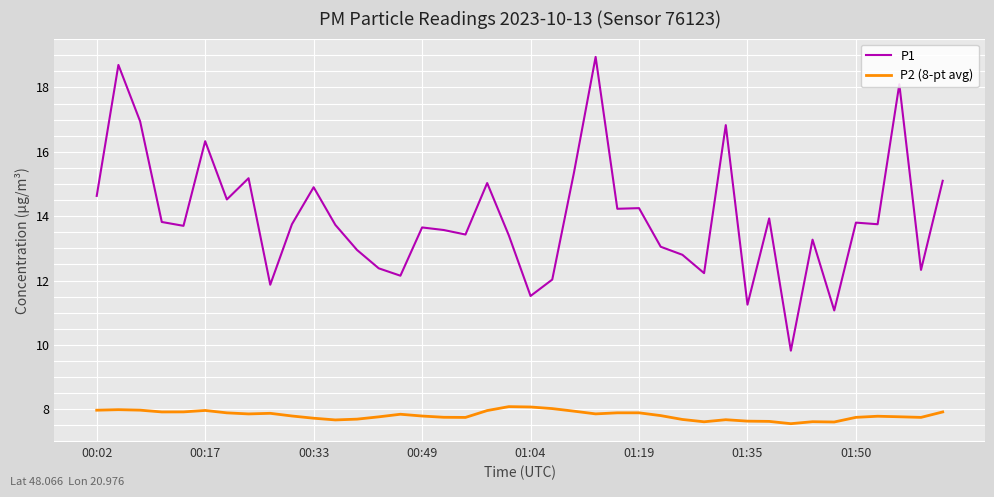

Which series has the widest spread of values?

P1